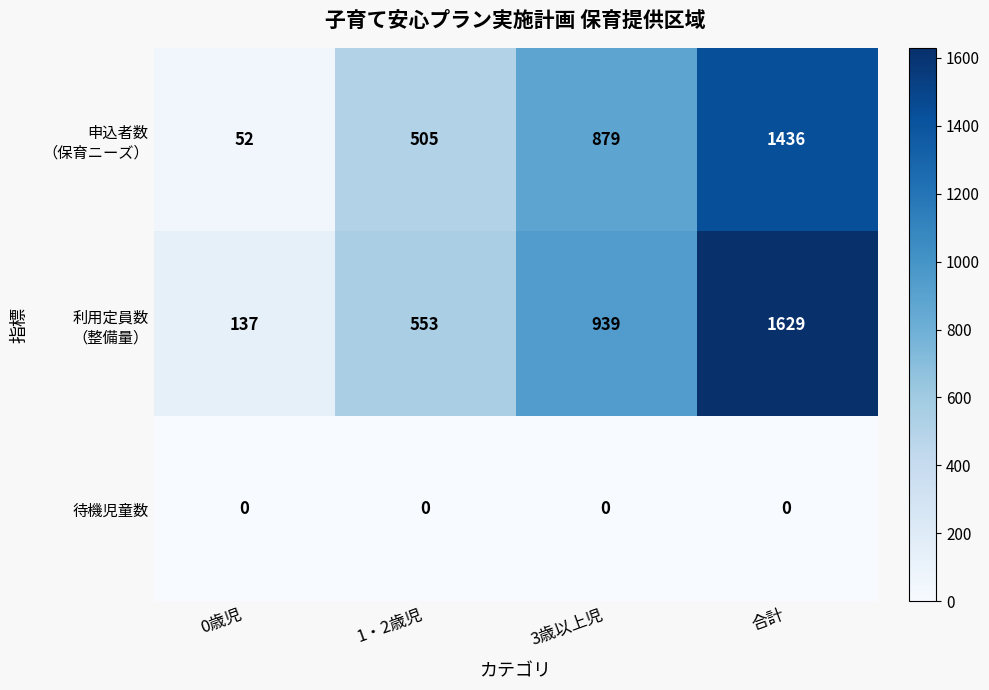

Count the number of data series in this chart.

3